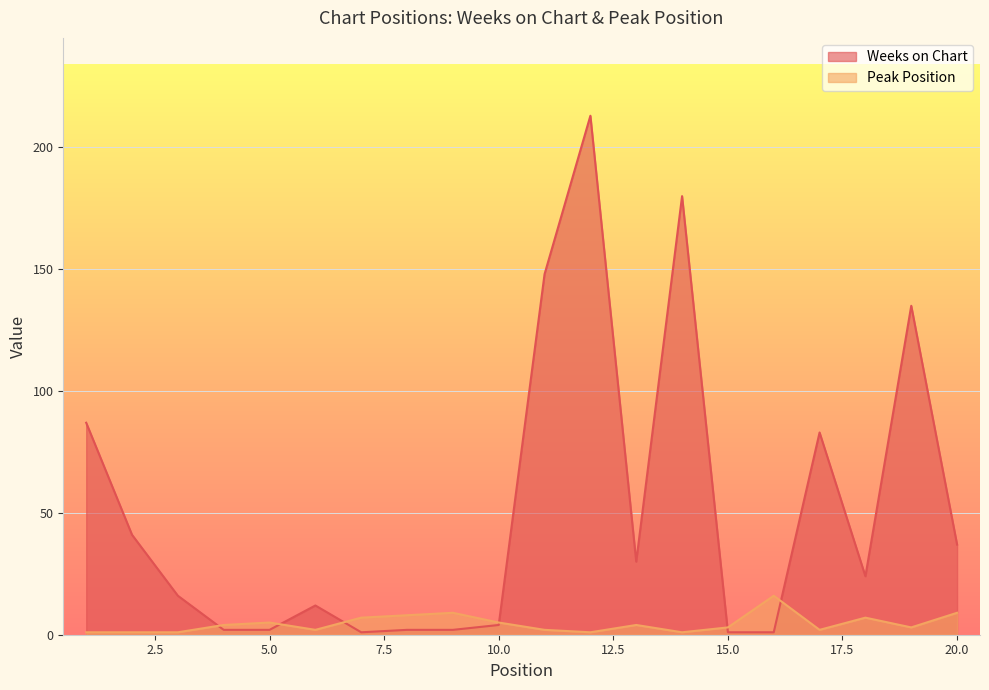

What is the approximate value of Peak Position at 8, to the nearest 10?

10